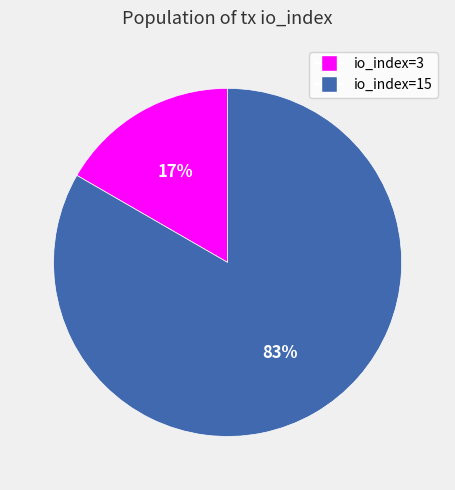

To the nearest percent, what is the combined percentage of io_index=15 and io_index=3?

100%